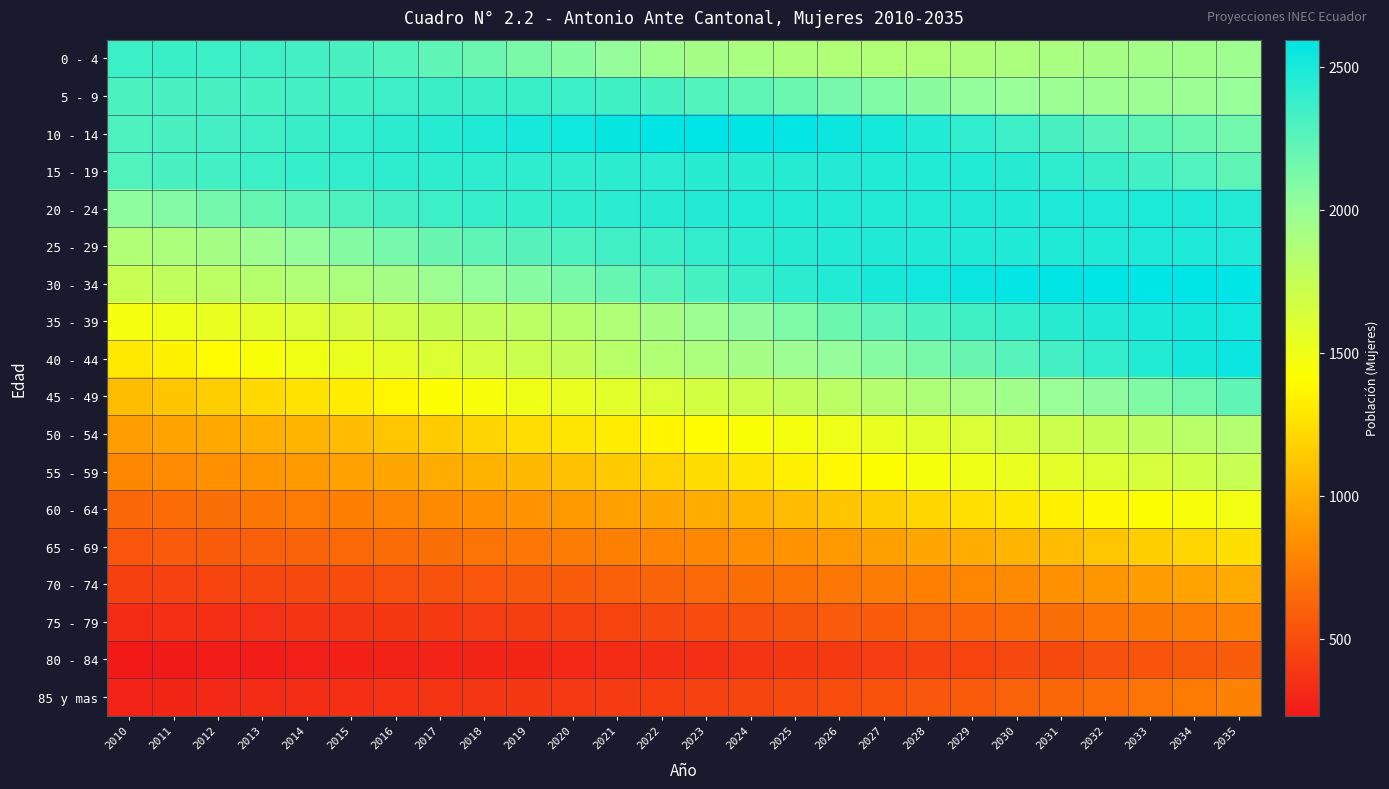

Reading right to left, what are all the values shown in this chart?

0 - 4: 2035=1969	2034=1954	2033=1942	2032=1927	2031=1909	2030=1896	2029=1882	2028=1872	2027=1868	2026=1870	2025=1882	2024=1905	2023=1933	2022=1966	2021=2014	2020=2066	2019=2120	2018=2175	2017=2228	2016=2274	2015=2310	2014=2333	2013=2353	2012=2362	2011=2371	2010=2362
5 - 9: 2035=1999	2034=1988	2033=1981	2032=1977	2031=1984	2030=1999	2029=2024	2028=2055	2027=2093	2026=2135	2025=2179	2024=2226	2023=2274	2022=2316	2021=2343	2020=2361	2019=2370	2018=2369	2017=2365	2016=2355	2015=2341	2014=2332	2013=2321	2012=2314	2011=2310	2010=2302
10 - 14: 2035=2154	2034=2183	2033=2218	2032=2259	2031=2306	2030=2357	2029=2409	2028=2462	2027=2508	2026=2545	2025=2572	2024=2588	2023=2594	2022=2589	2021=2561	2020=2532	2019=2502	2018=2474	2017=2450	2016=2425	2015=2399	2014=2375	2013=2352	2012=2328	2011=2306	2010=2290
15 - 19: 2035=2233	2034=2284	2033=2334	2032=2380	2031=2417	2030=2445	2029=2457	2028=2462	2027=2458	2026=2455	2025=2447	2024=2440	2023=2437	2022=2431	2021=2426	2020=2417	2019=2414	2018=2418	2017=2418	2016=2412	2015=2400	2014=2382	2013=2361	2012=2334	2011=2307	2010=2278
20 - 24: 2035=2462	2034=2479	2033=2484	2032=2483	2031=2479	2030=2474	2029=2468	2028=2464	2027=2461	2026=2458	2025=2458	2024=2457	2023=2453	2022=2443	2021=2429	2020=2410	2019=2393	2018=2382	2017=2363	2016=2328	2015=2292	2014=2248	2013=2201	2012=2146	2011=2090	2010=2043
25 - 29: 2035=2482	2034=2478	2033=2476	2032=2474	2031=2473	2030=2474	2029=2473	2028=2472	2027=2466	2026=2457	2025=2447	2024=2428	2023=2401	2022=2367	2021=2336	2020=2296	2019=2262	2018=2229	2017=2189	2016=2135	2015=2079	2014=2024	2013=1970	2012=1925	2011=1889	2010=1862
30 - 34: 2035=2590	2034=2592	2033=2593	2032=2591	2031=2586	2030=2572	2029=2554	2028=2529	2027=2500	2026=2464	2025=2422	2024=2374	2023=2319	2022=2259	2021=2195	2020=2129	2019=2069	2018=2020	2017=1975	2016=1934	2015=1896	2014=1865	2013=1835	2012=1803	2011=1771	2010=1735
35 - 39: 2035=2532	2034=2516	2033=2495	2032=2467	2031=2433	2030=2392	2029=2347	2028=2296	2027=2236	2026=2174	2025=2106	2024=2040	2023=1977	2022=1922	2021=1873	2020=1834	2019=1799	2018=1769	2017=1736	2016=1700	2015=1656	2014=1616	2013=1575	2012=1535	2011=1500	2010=1472
40 - 44: 2035=2557	2034=2513	2033=2458	2032=2399	2031=2332	2030=2261	2029=2191	2028=2126	2027=2066	2026=2016	2025=1973	2024=1934	2023=1895	2022=1858	2021=1810	2020=1761	2019=1710	2018=1660	2017=1613	2016=1569	2015=1527	2014=1487	2013=1444	2012=1397	2011=1350	2010=1306
45 - 49: 2035=2227	2034=2159	2033=2096	2032=2039	2031=1992	2030=1950	2029=1914	2028=1876	2027=1839	2026=1799	2025=1755	2024=1707	2023=1664	2022=1618	2021=1575	2020=1534	2019=1496	2018=1458	2017=1418	2016=1369	2015=1323	2014=1268	2013=1219	2012=1166	2011=1118	2010=1078
50 - 54: 2035=1843	2034=1810	2033=1778	2032=1744	2031=1705	2030=1667	2029=1622	2028=1582	2027=1540	2026=1503	2025=1467	2024=1434	2023=1399	2022=1362	2021=1324	2020=1282	2019=1239	2018=1197	2017=1154	2016=1113	2015=1074	2014=1037	2013=1002	2012=972	2011=942	2010=918
55 - 59: 2035=1732	2034=1687	2033=1644	2032=1603	2031=1565	2030=1528	2029=1496	2028=1460	2027=1420	2026=1378	2025=1333	2024=1286	2023=1236	2022=1188	2021=1144	2020=1101	2019=1061	2018=1025	2017=992	2016=957	2015=929	2014=899	2013=874	2012=848	2011=824	2010=802
60 - 64: 2035=1485	2034=1452	2033=1420	2032=1382	2031=1342	2030=1296	2029=1253	2028=1205	2027=1161	2026=1114	2025=1072	2024=1032	2023=992	2022=957	2021=922	2020=894	2019=864	2018=839	2017=813	2016=787	2015=760	2014=736	2013=709	2012=683	2011=657	2010=635
65 - 69: 2035=1247	2034=1204	2033=1160	2032=1119	2031=1074	2030=1034	2029=994	2028=959	2027=926	2026=892	2025=864	2024=837	2023=809	2022=784	2021=763	2020=742	2019=720	2018=700	2017=680	2016=659	2015=638	2014=618	2013=599	2012=579	2011=564	2010=549
70 - 74: 2035=979	2034=942	2033=908	2032=876	2031=846	2030=816	2029=790	2028=765	2027=742	2026=718	2025=692	2024=670	2023=644	2022=619	2021=600	2020=582	2019=561	2018=546	2017=530	2016=511	2015=497	2014=481	2013=469	2012=455	2011=443	2010=431
75 - 79: 2035=776	2034=750	2033=725	2032=704	2031=680	2030=657	2029=632	2028=607	2027=585	2026=564	2025=541	2024=519	2023=497	2022=474	2021=457	2020=441	2019=426	2018=416	2017=405	2016=393	2015=381	2014=371	2013=359	2012=349	2011=342	2010=332
80 - 84: 2035=582	2034=559	2033=536	2032=515	2031=493	2030=475	2029=456	2028=437	2027=419	2026=402	2025=386	2024=370	2023=354	2022=338	2021=327	2020=313	2019=304	2018=294	2017=287	2016=279	2015=269	2014=261	2013=253	2012=246	2011=240	2010=231
85 y mas: 2035=767	2034=732	2033=698	2032=666	2031=636	2030=605	2029=576	2028=550	2027=525	2026=502	2025=480	2024=459	2023=439	2022=421	2021=407	2020=398	2019=390	2018=382	2017=373	2016=362	2015=350	2014=338	2013=325	2012=313	2011=300	2010=288